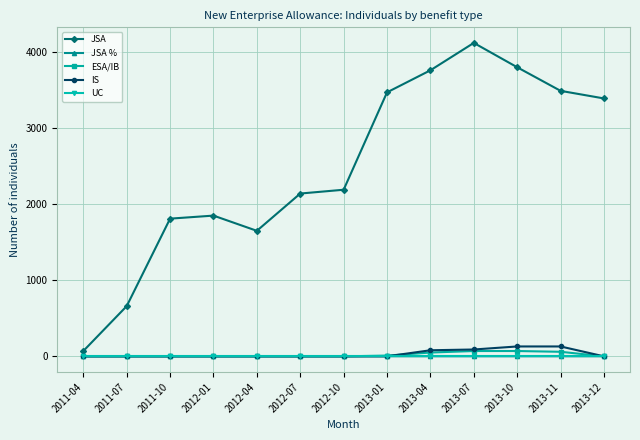

At which category does the chart reach its peak across all series?

2013-07